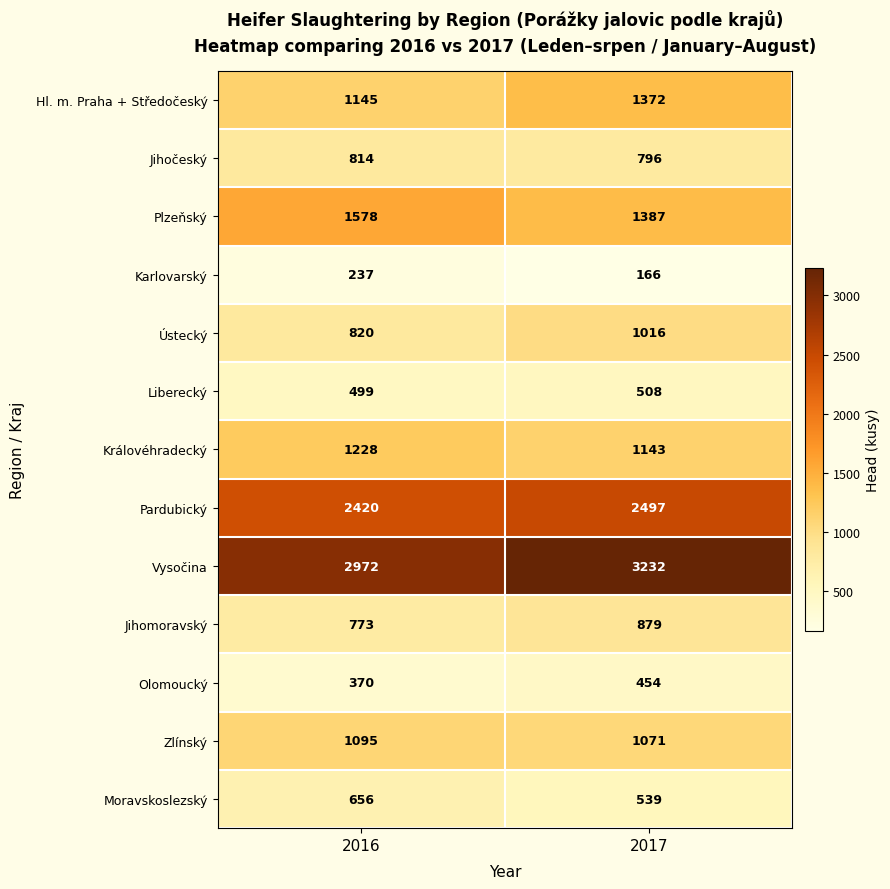

At how many categories does at least one series exceed 2850?

2